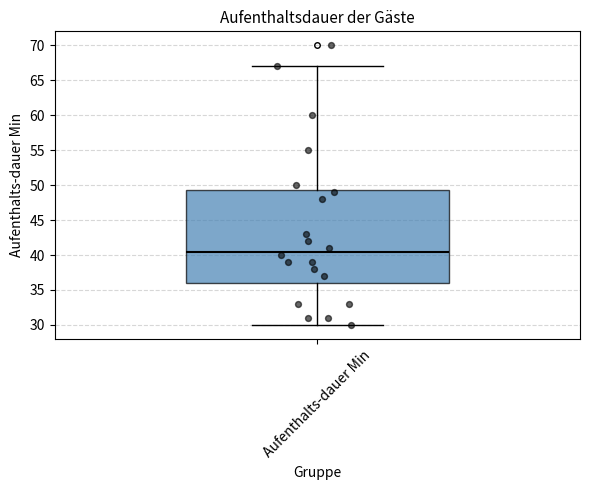

Transcribe this box plot: give where the median line is, the range the box spans, and where the two whiskers end, as read against the y-axis. The values are not printed on the chart, so give them approximately, as read against the axis.

median 40.5, box 36.0 to 49.5, whiskers 30.0 to 67.0